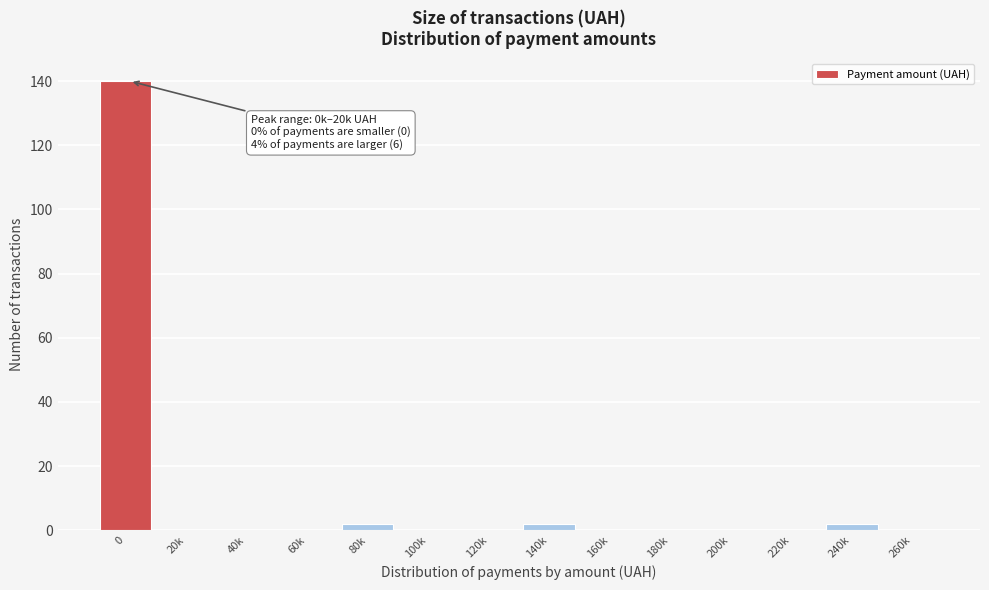

Reading left to right, extract all data points from this chart.

0=140	20k=0	40k=0	60k=0	80k=2	100k=0	120k=0	140k=2	160k=0	180k=0	200k=0	220k=0	240k=2	260k=0